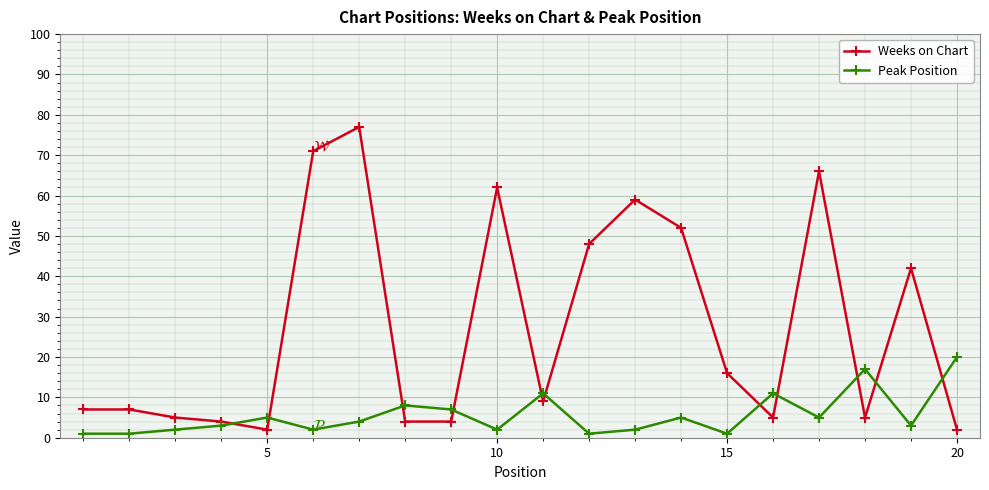

True or false: Weeks on Chart has more than 0 interior local peaks.

True